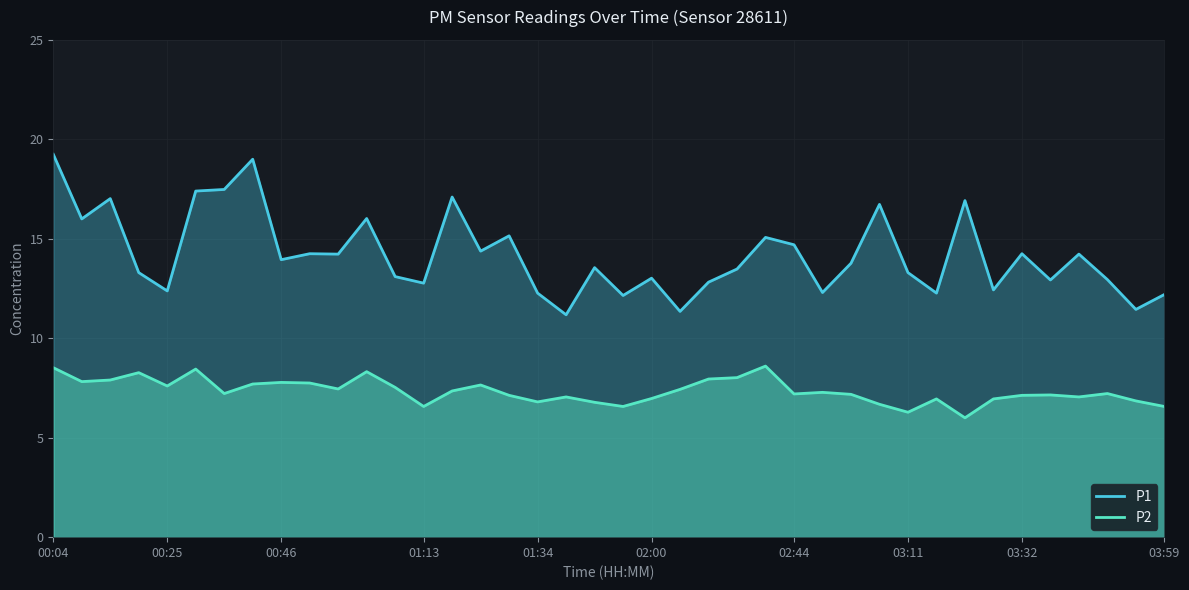

The value of P1 at 00:04 is 19.2. True or false?

True